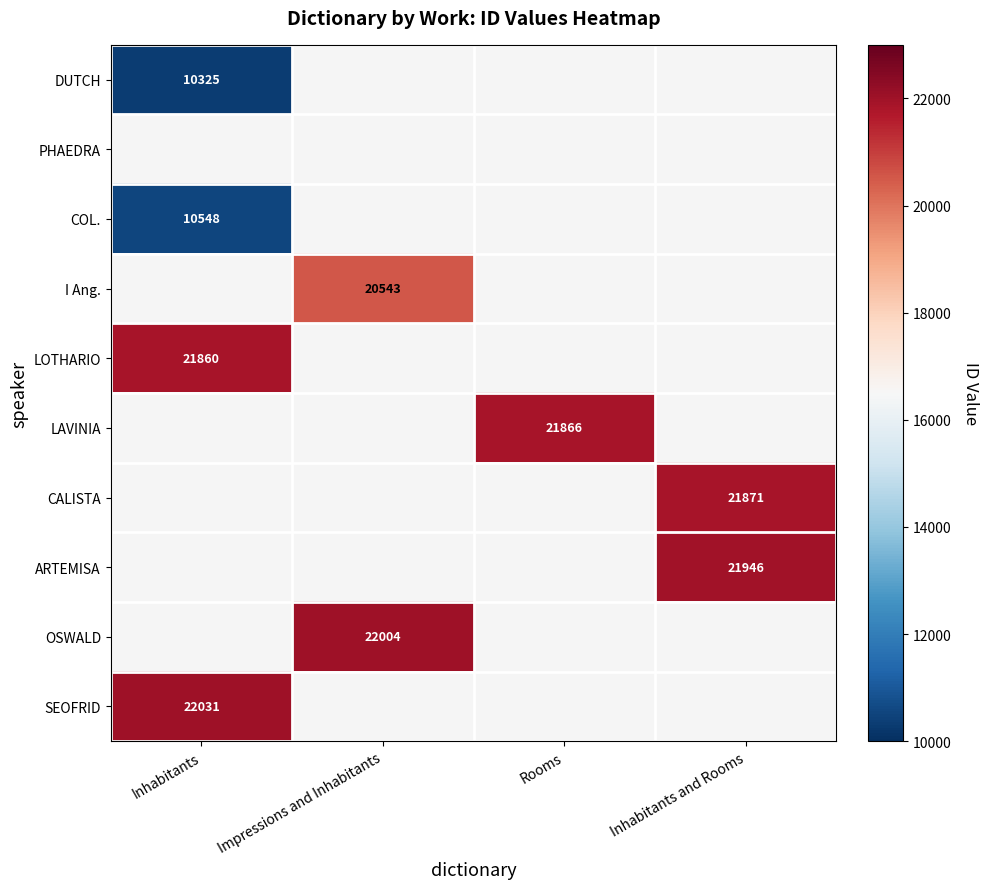

The CALISTA series shows 21871 at Inhabitants and Rooms. True or false?

True